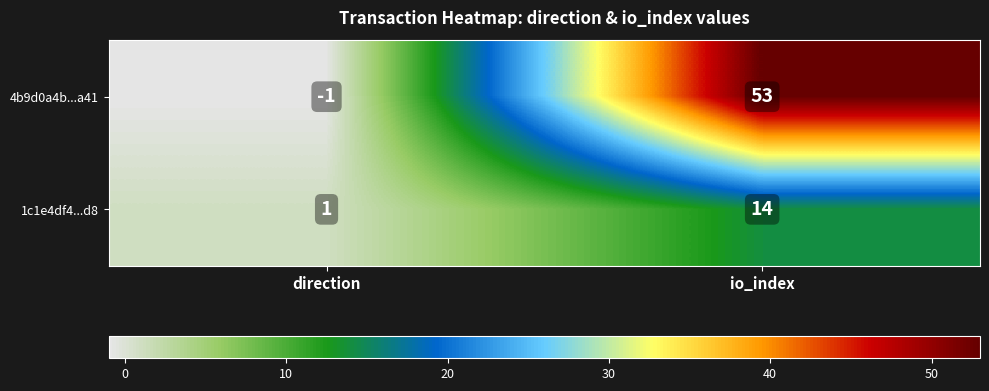

What is the difference between the maximum and minimum values in the 1c1e4df4...d8 series?

13